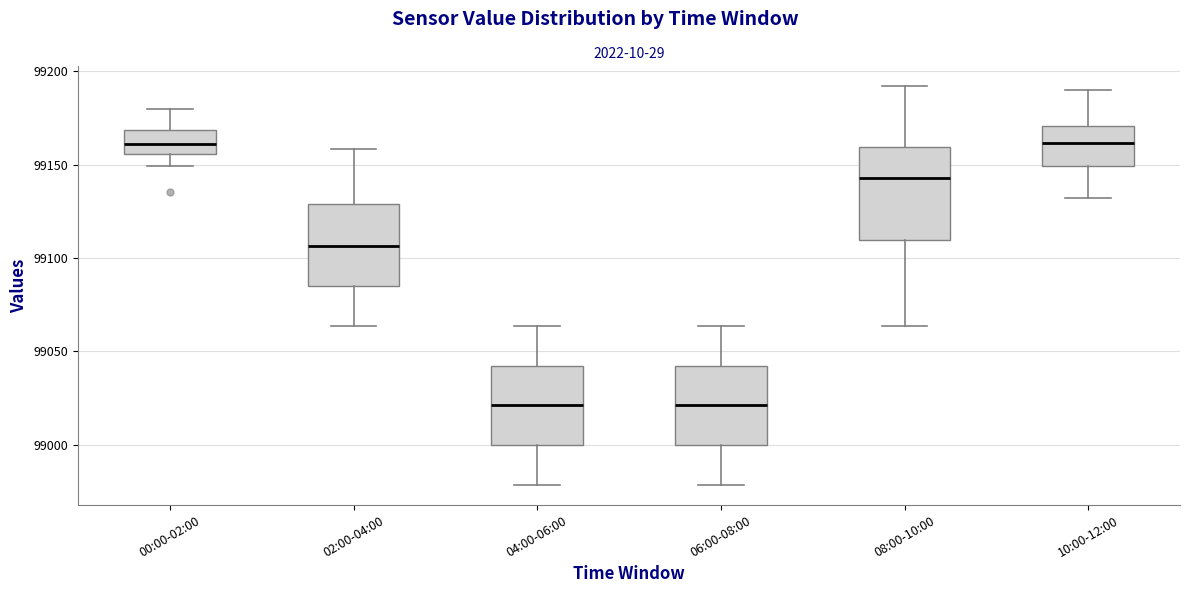

Reading left to right, read every box against the y-axis: the position of its median line, the range the box covers, and the ends of its whiskers. The values are not printed on the chart, so give them approximately, as read against the axis.

00:00-02:00: median 99160, box 99155 to 99170, whiskers 99150 to 99180
02:00-04:00: median 99105, box 99085 to 99130, whiskers 99065 to 99160
04:00-06:00: median 99020, box 99000 to 99040, whiskers 98980 to 99065
06:00-08:00: median 99020, box 99000 to 99040, whiskers 98980 to 99065
08:00-10:00: median 99145, box 99110 to 99160, whiskers 99065 to 99190
10:00-12:00: median 99160, box 99150 to 99170, whiskers 99130 to 99190